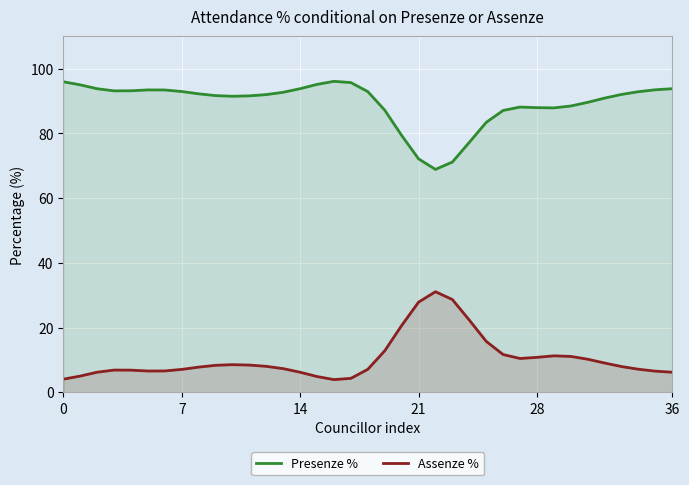

Which series has the largest total across all categories?

Presenze %